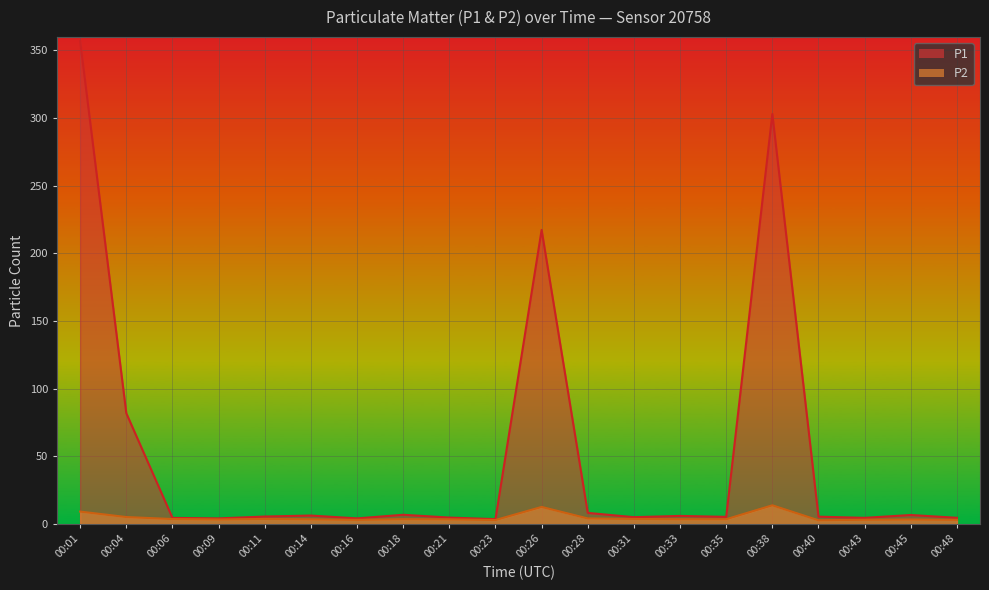

What is the difference between the maximum and minimum values in the P2 series?

11.1